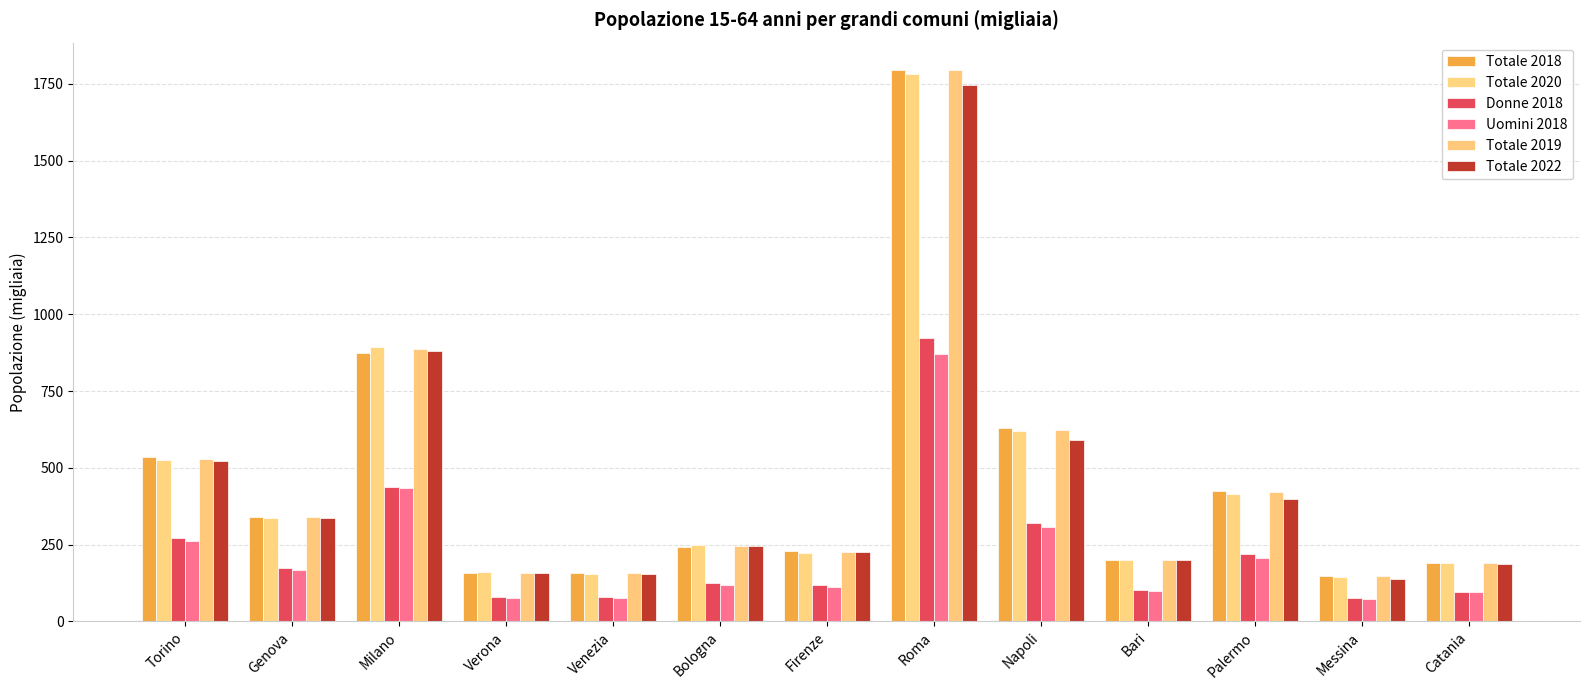

Between Firenze and Roma, which series saw the biggest shift?

Totale 2019